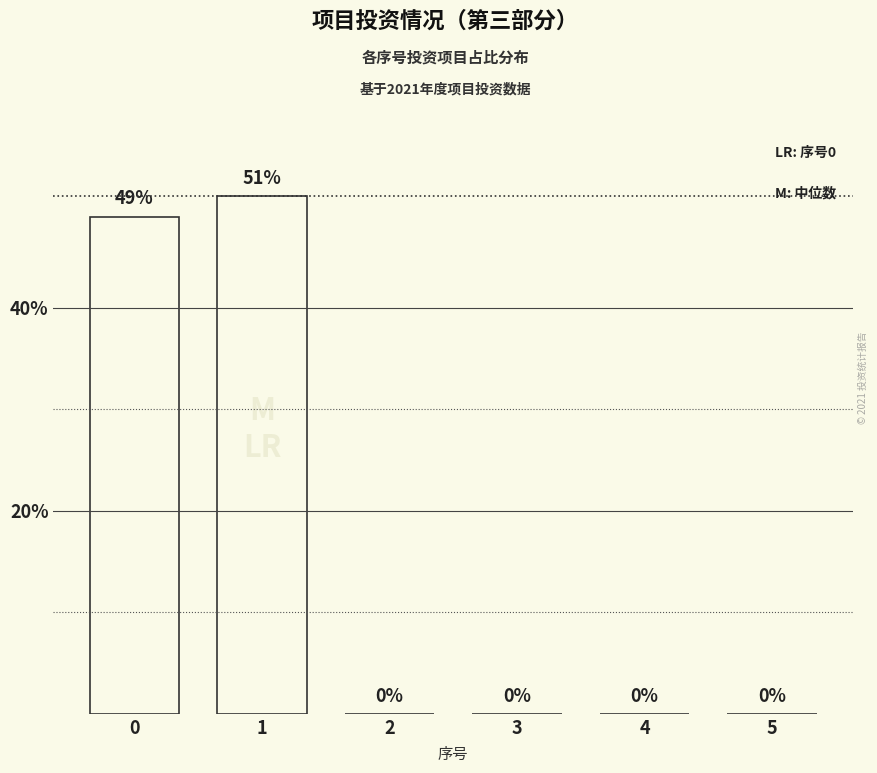

What is the maximum value shown in the chart?

51